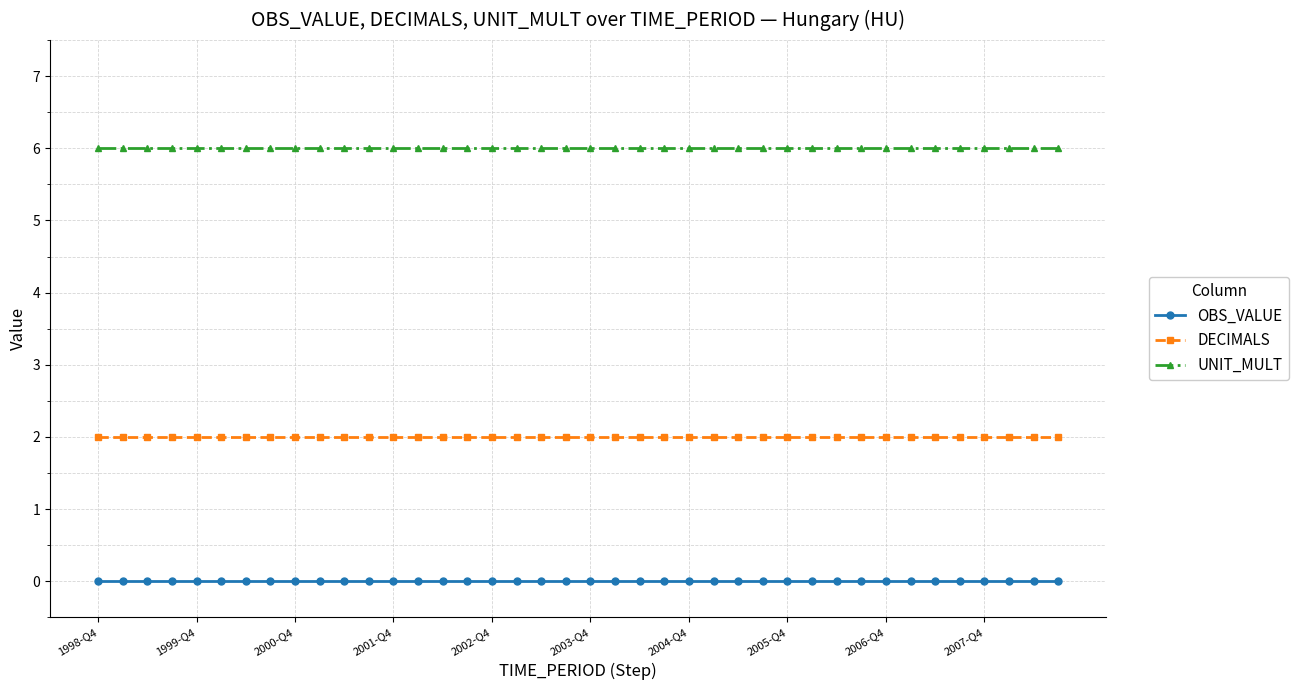

Does the chart display data point markers on the line(s)?

Yes